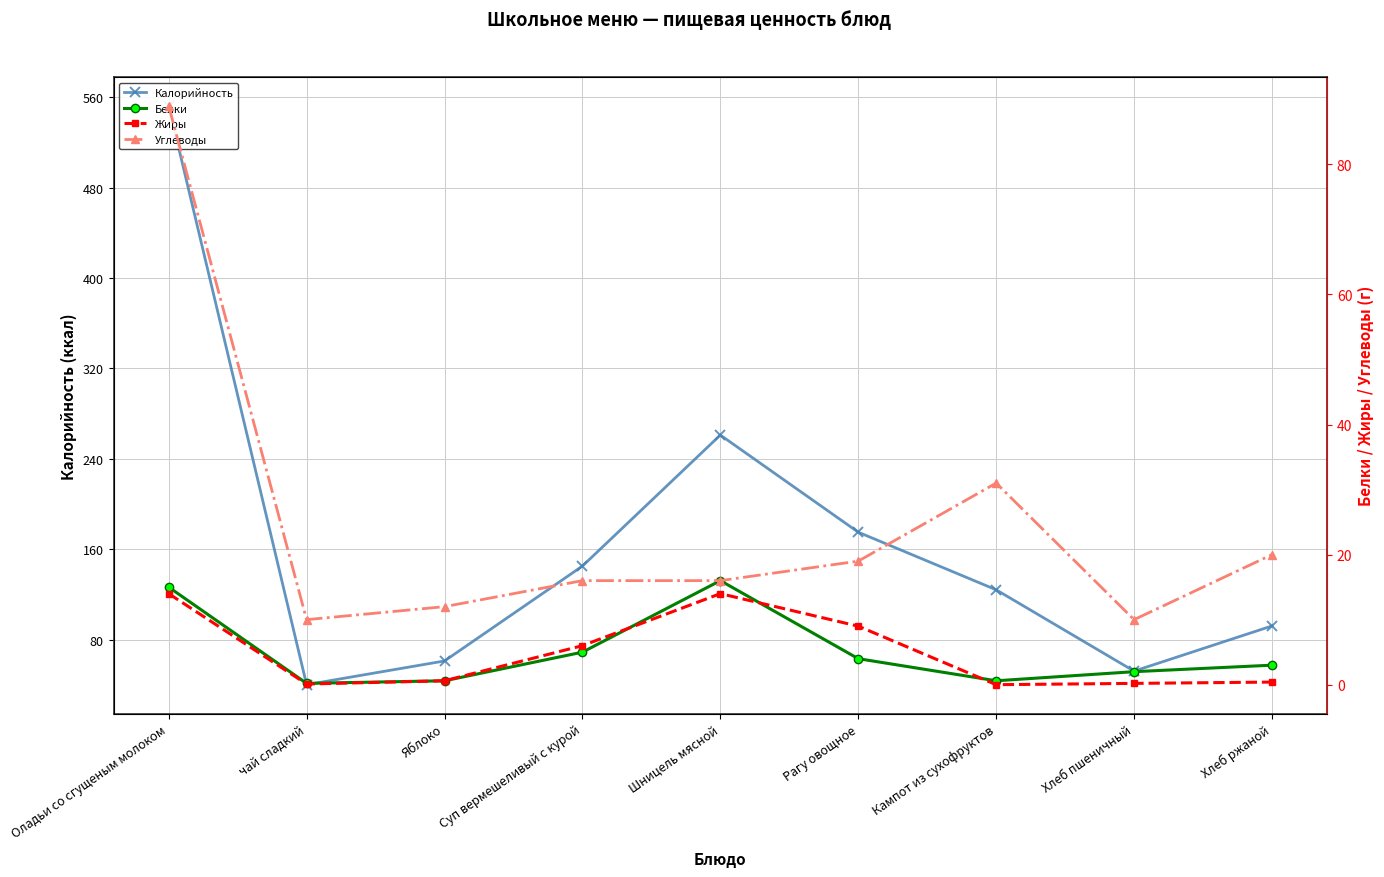

Which has a higher value, Хлеб ржаной or Оладьи со сгущеным молоком?

Оладьи со сгущеным молоком